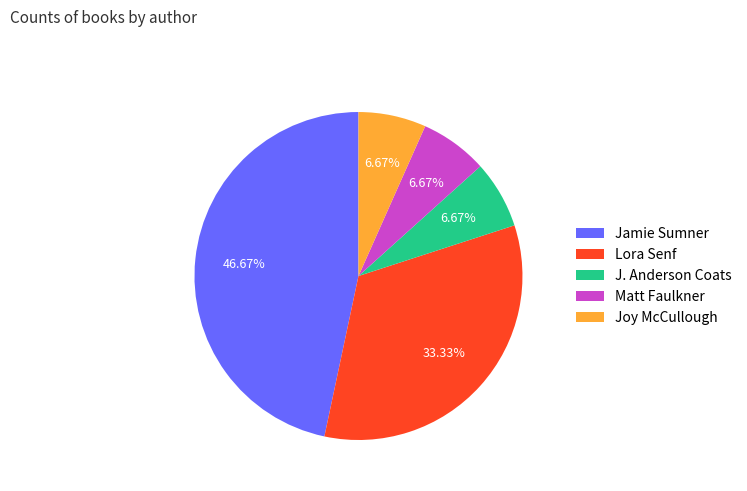

Is there a majority slice in this chart?

No